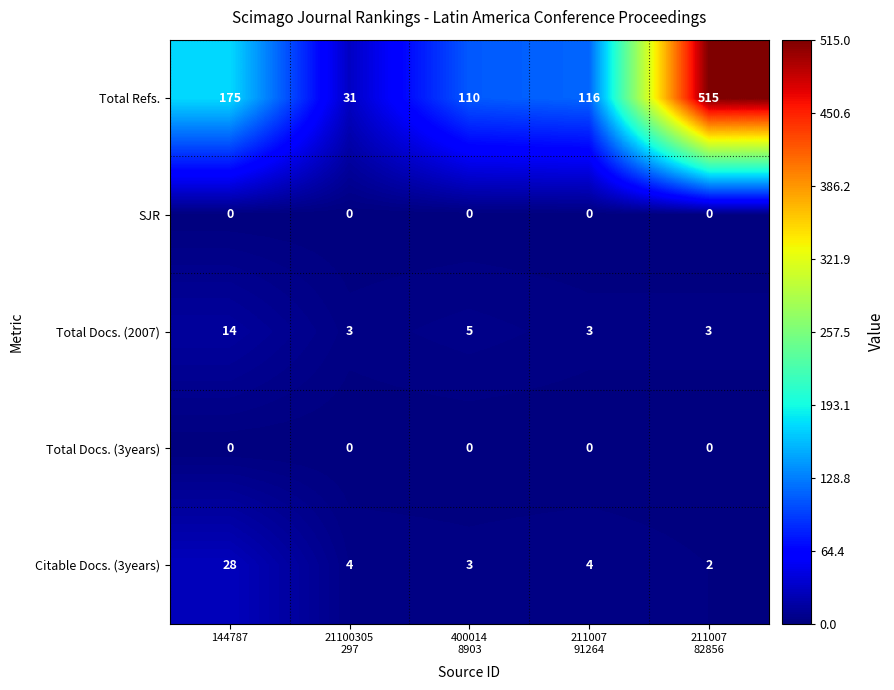

Where does the Citable Docs. (3years) series first go above 4?

144787